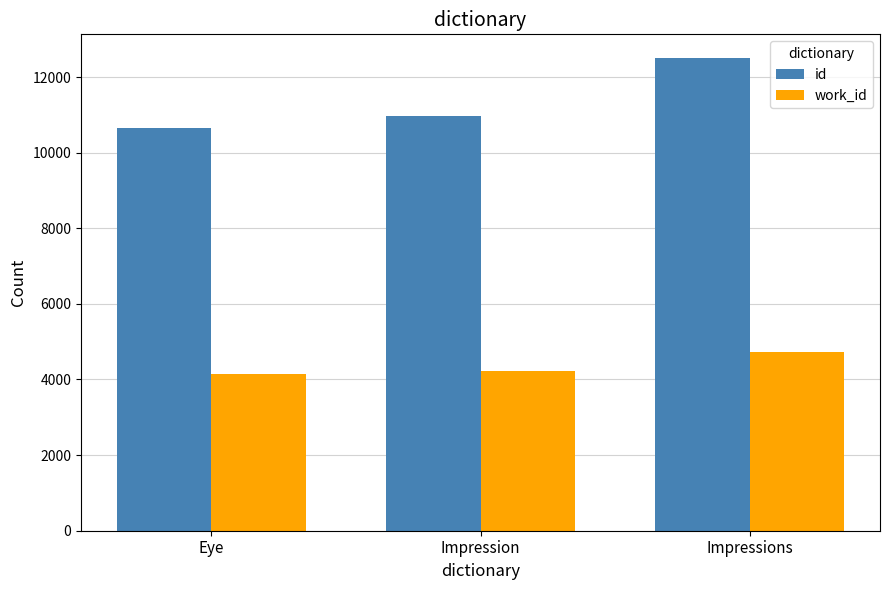

What is the difference between the maximum and second lowest values in the work_id series?

521